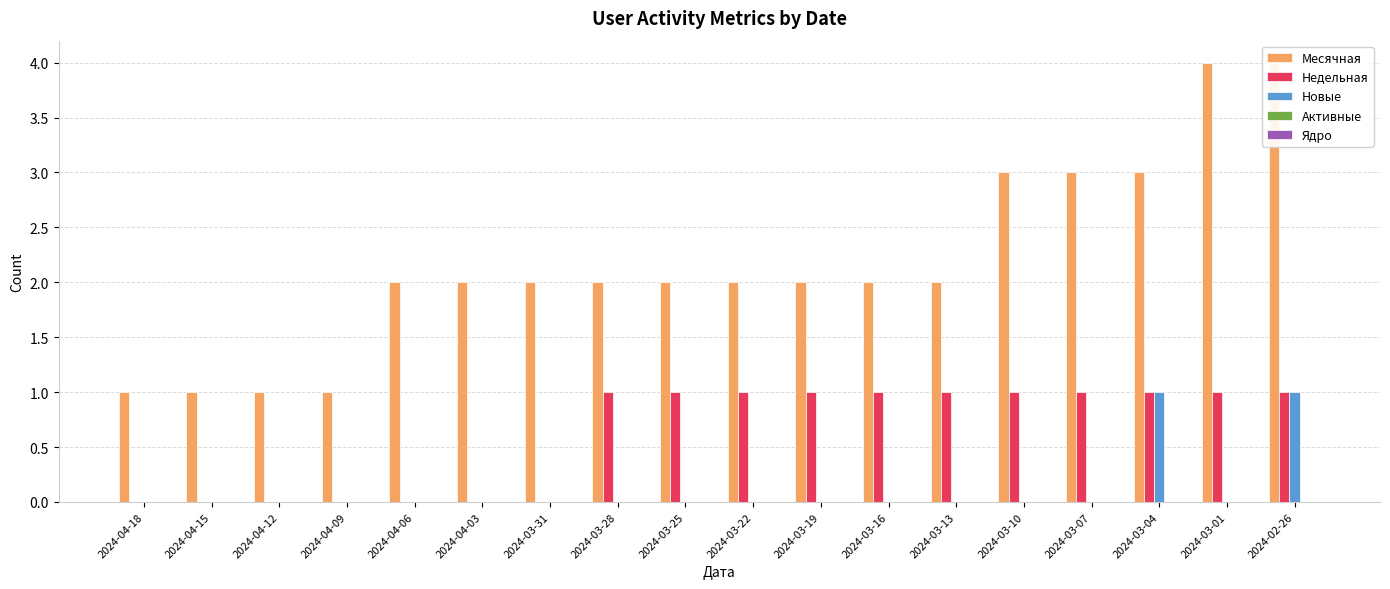

At how many categories does at least one series exceed 0?

18